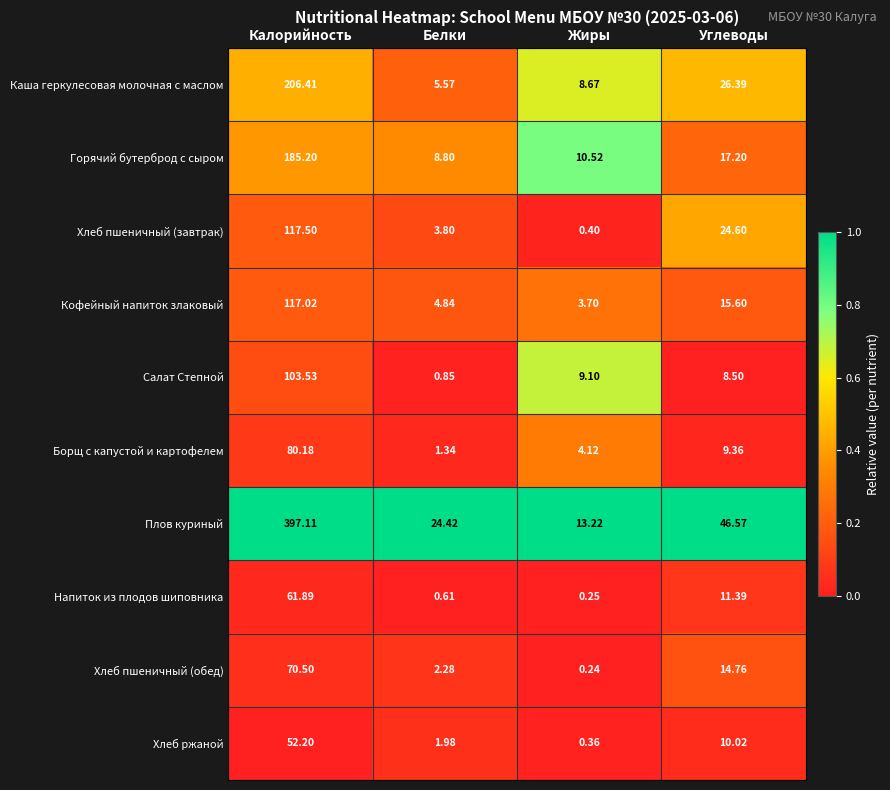

List the series in order of their peak value, lowest first.

Хлеб ржаной, Напиток из плодов шиповника, Хлеб пшеничный (обед), Борщ с капустой и картофелем, Салат Степной, Кофейный напиток злаковый, Хлеб пшеничный (завтрак), Горячий бутерброд с сыром, Каша геркулесовая молочная с маслом, Плов куриный